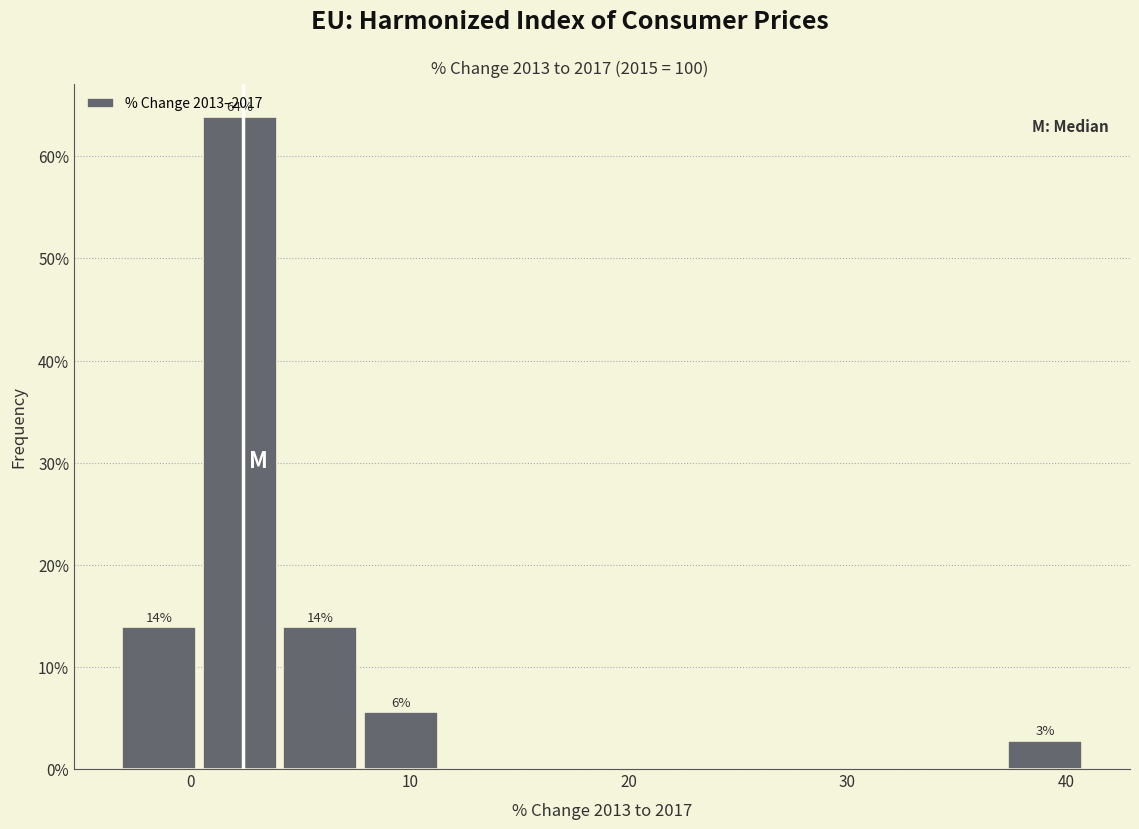

Read against the x-axis, roughly where is the centre of the tallest bar?

2